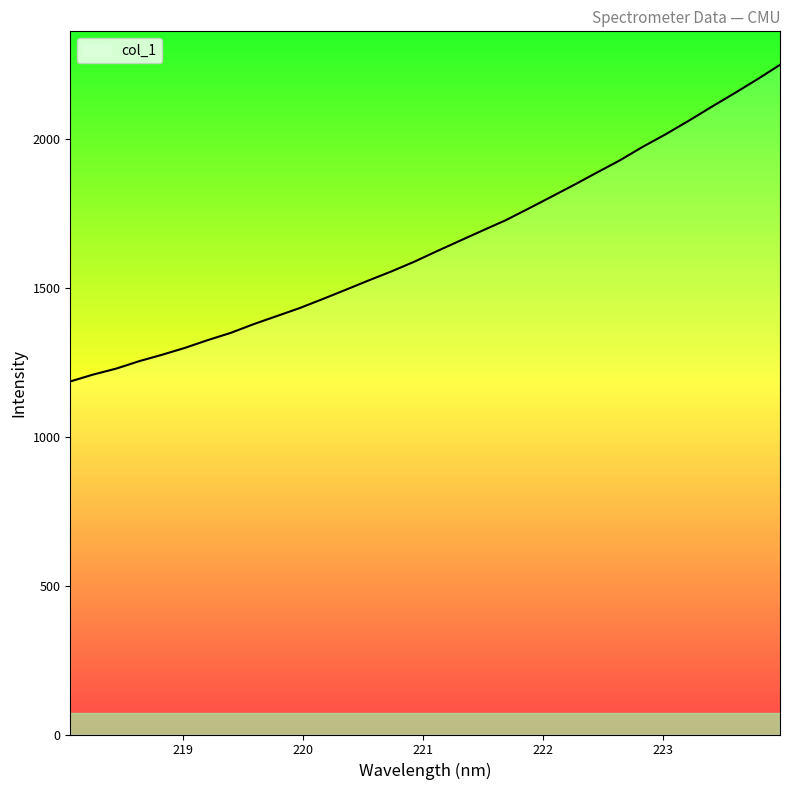

What is the maximum value shown in the chart?

2249.5